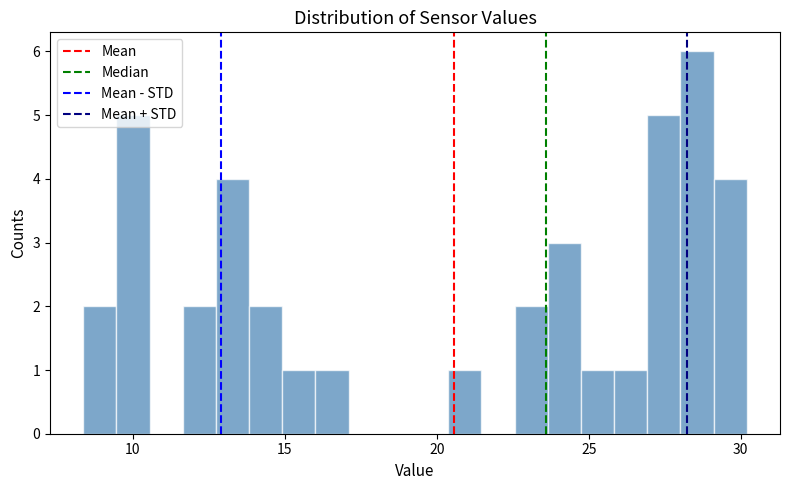

Read against the x-axis, roughly where is the centre of the tallest bar?

28.5